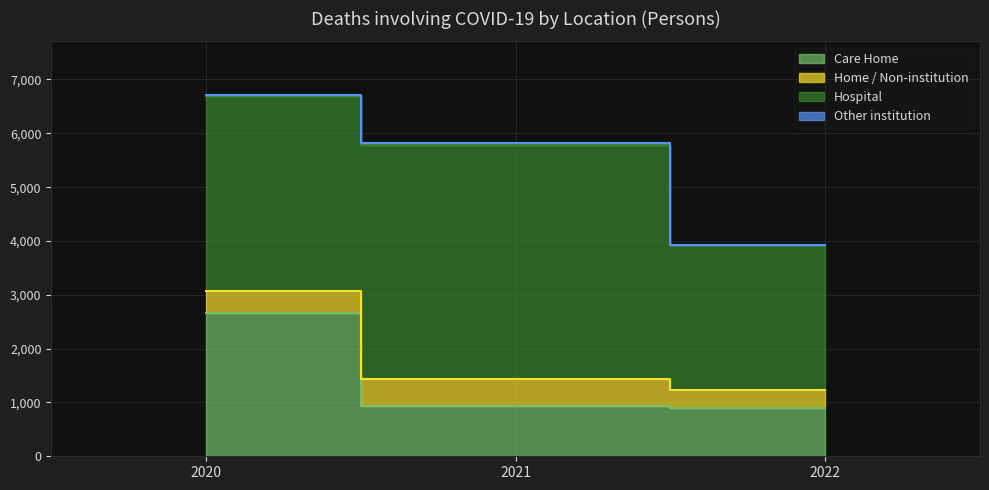

The Home / Non-institution series shows 613 at 2020. True or false?

False